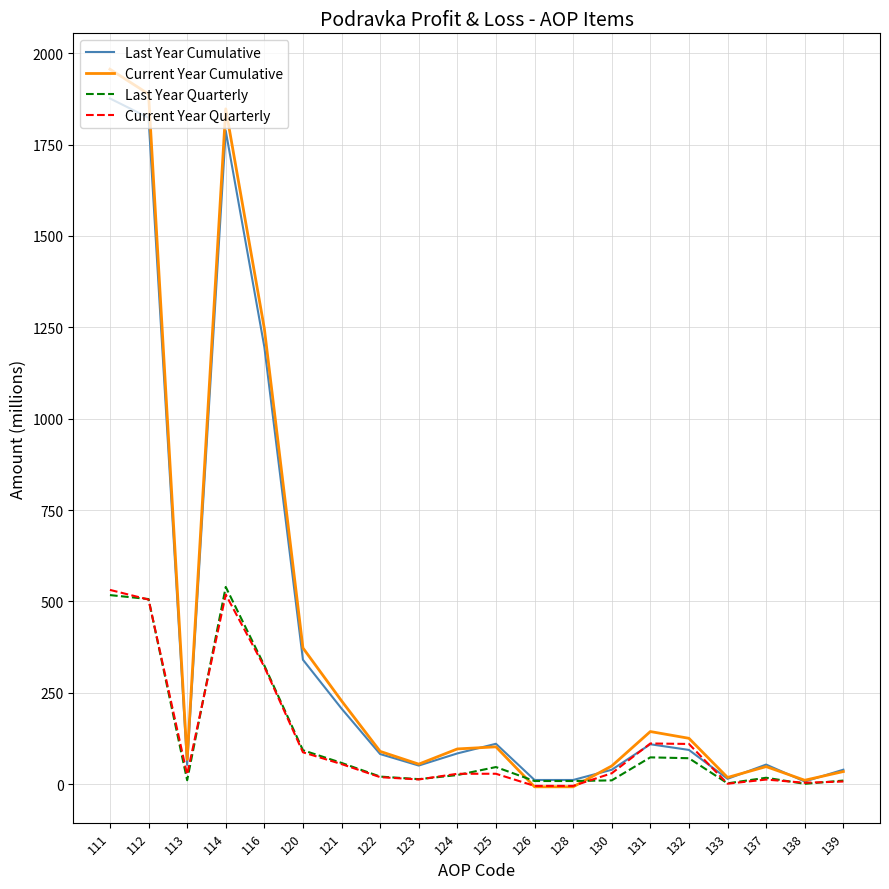

Which category has the highest value in the Last Year Cumulative series?

111